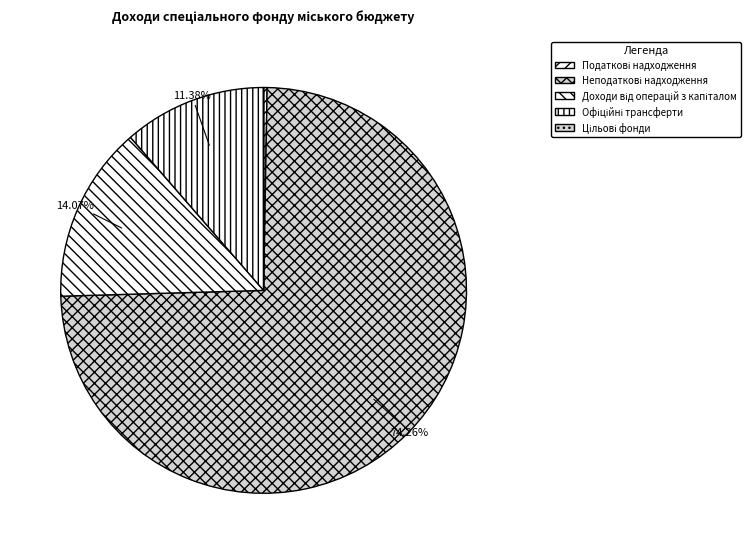

Rank the categories by value from highest to lowest.

Неподаткові надходження, Доходи від операцій з капіталом, Офіційні трансферти, Податкові надходження, Цільові фонди